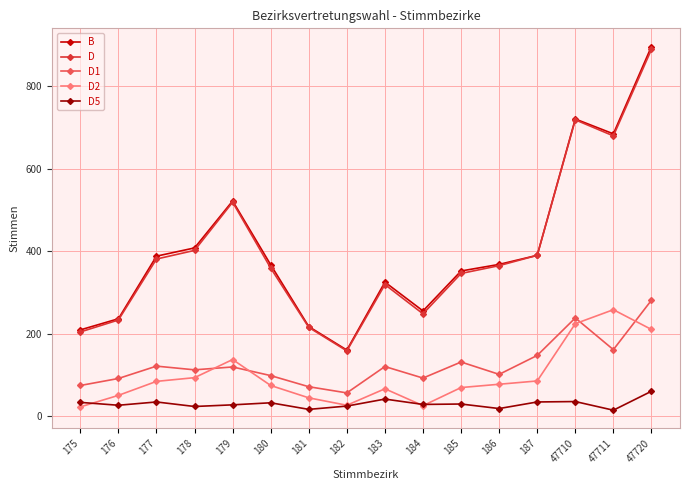

Which series has the widest spread of values?

B